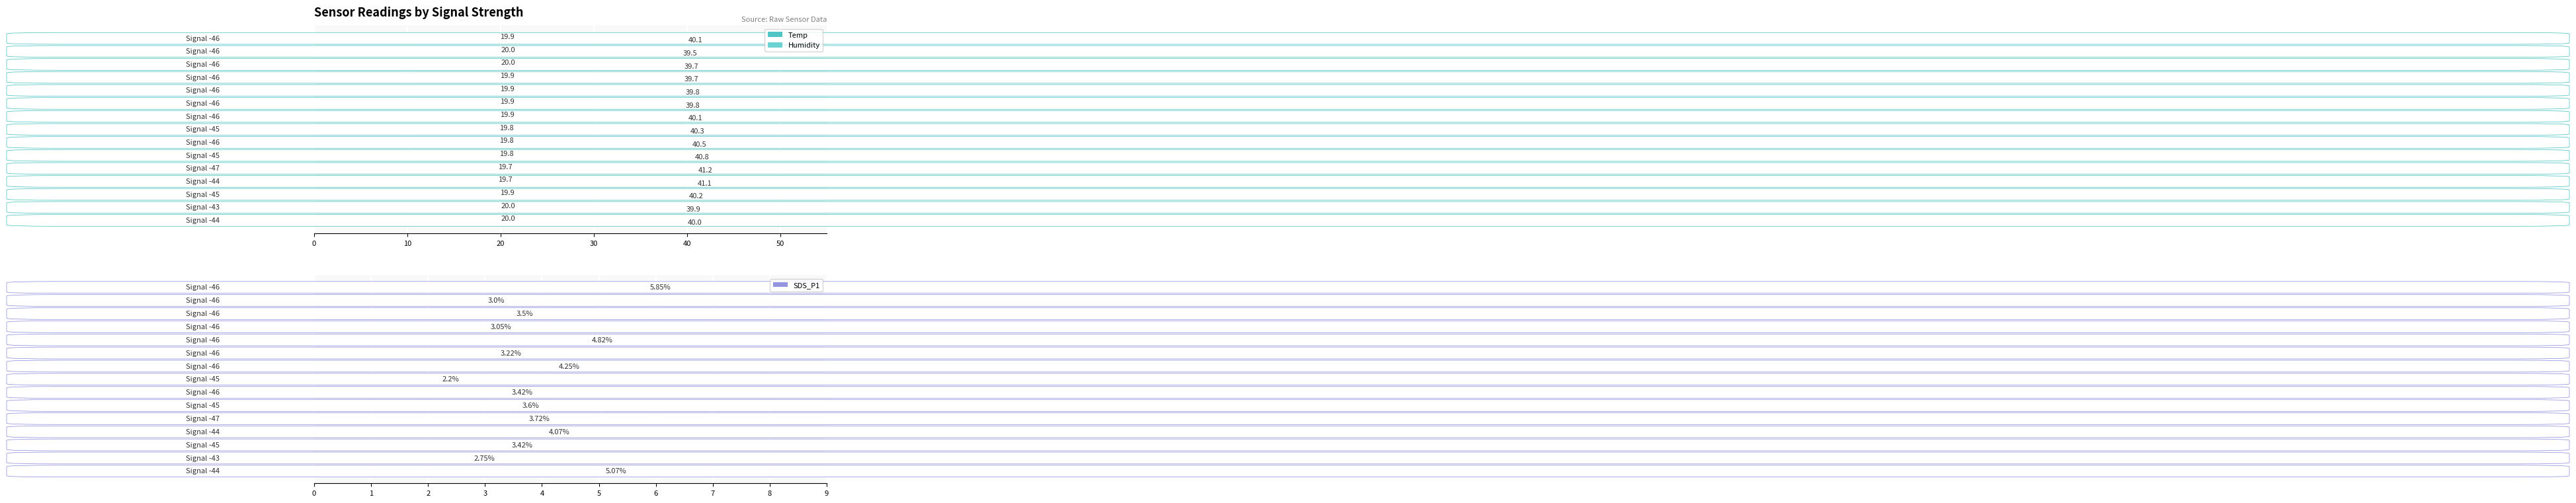

What is the maximum value for Temp?

20.0